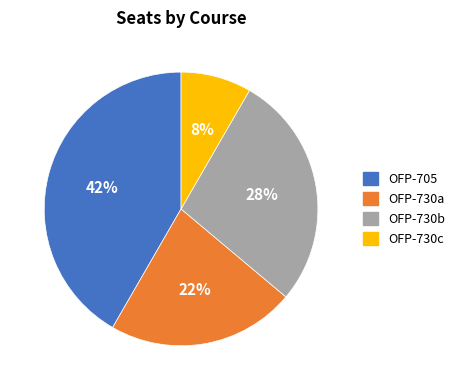

Which category has the biggest portion of the pie?

OFP-705